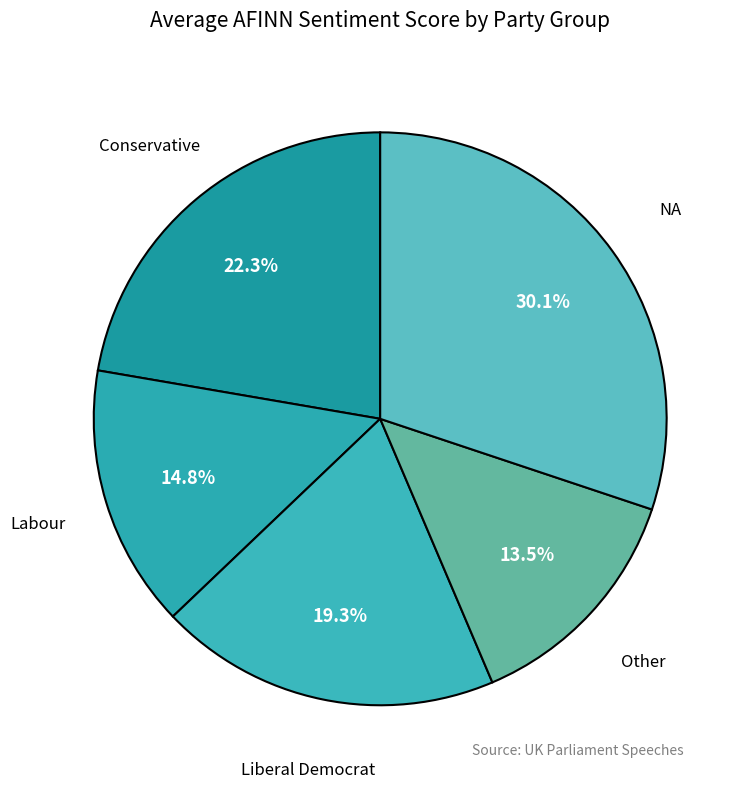

Is the sum of Other and Conservative greater than half?

No